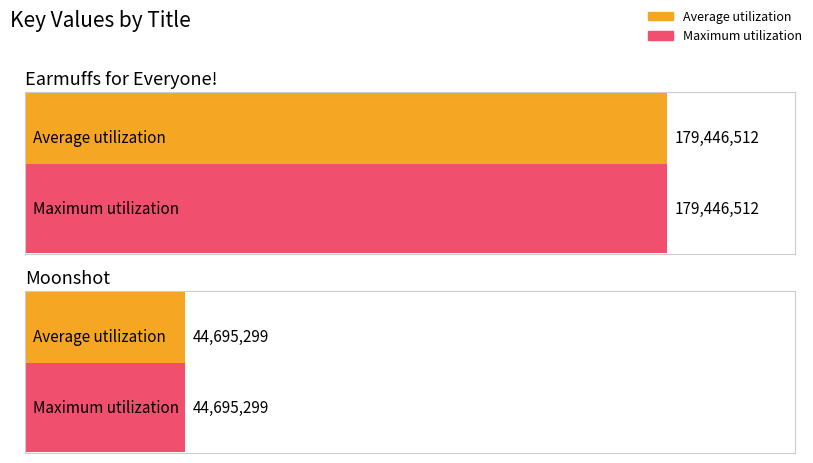

Reading left to right, transcribe all the data shown in this chart.

Average utilization: 179446512	44695299
Maximum utilization: 179446512	44695299